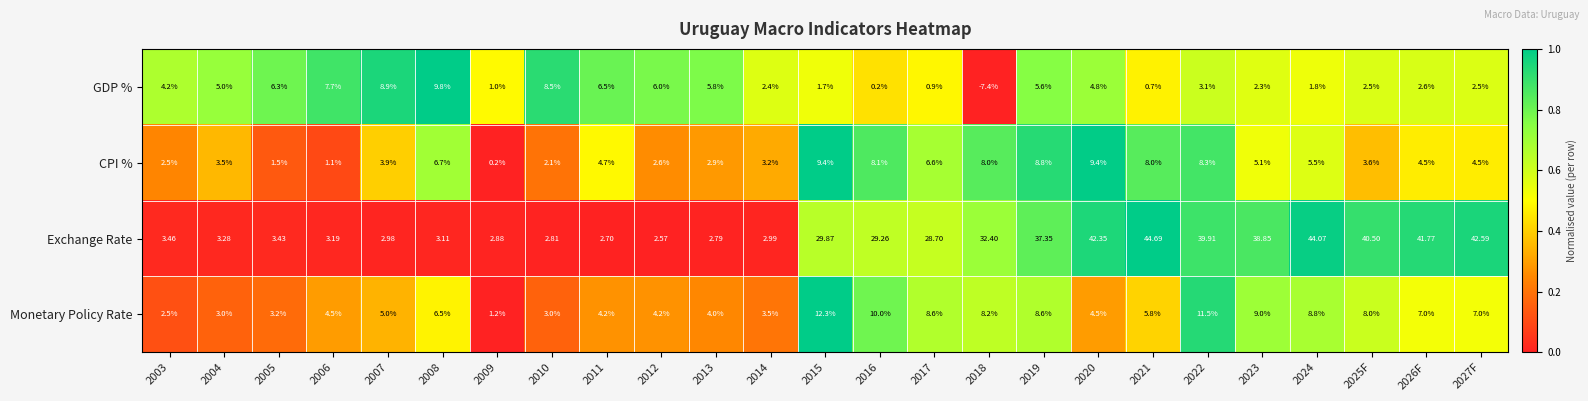

Which series has the largest range (max minus min)?

Exchange Rate